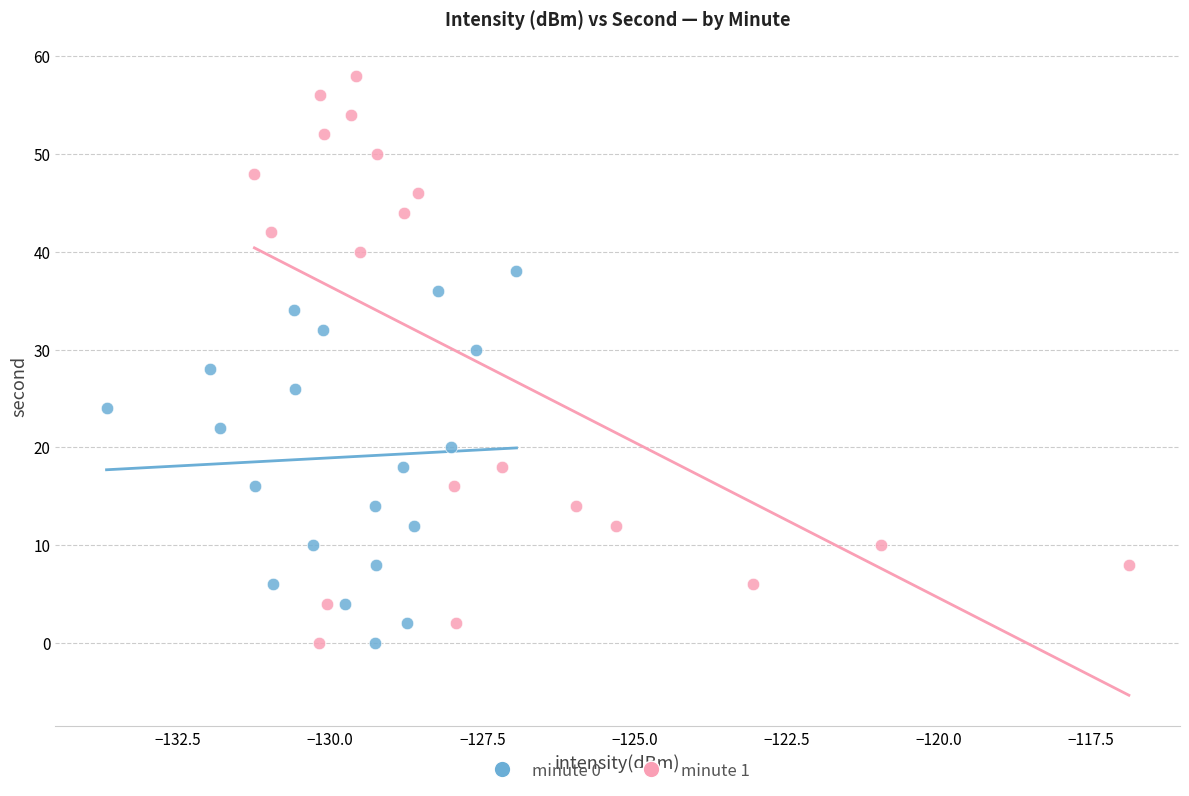

Which series has the largest Y range (max minus min)?

minute 1